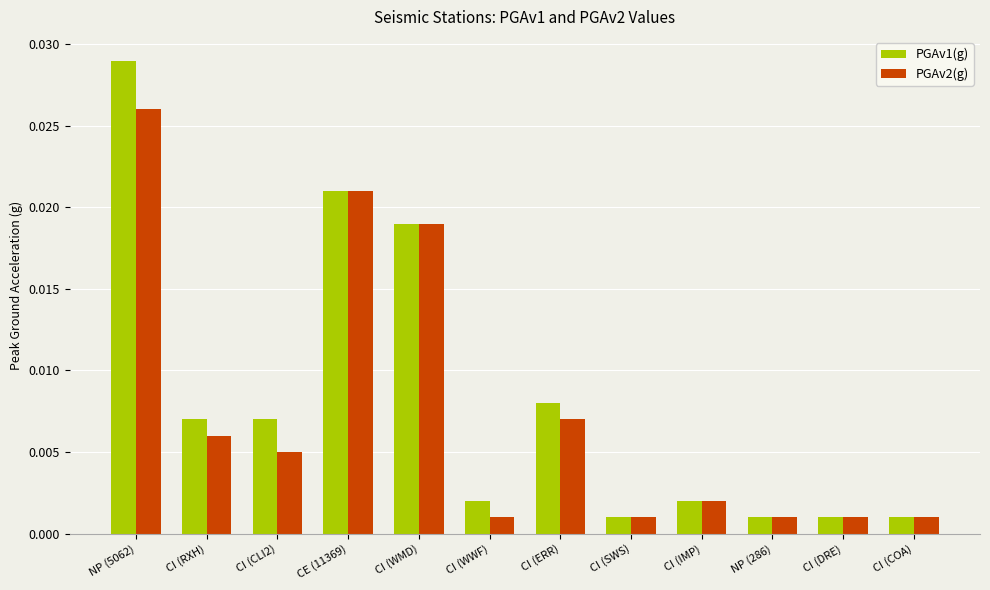

What are all the series names shown in the legend?

PGAv1(g), PGAv2(g)